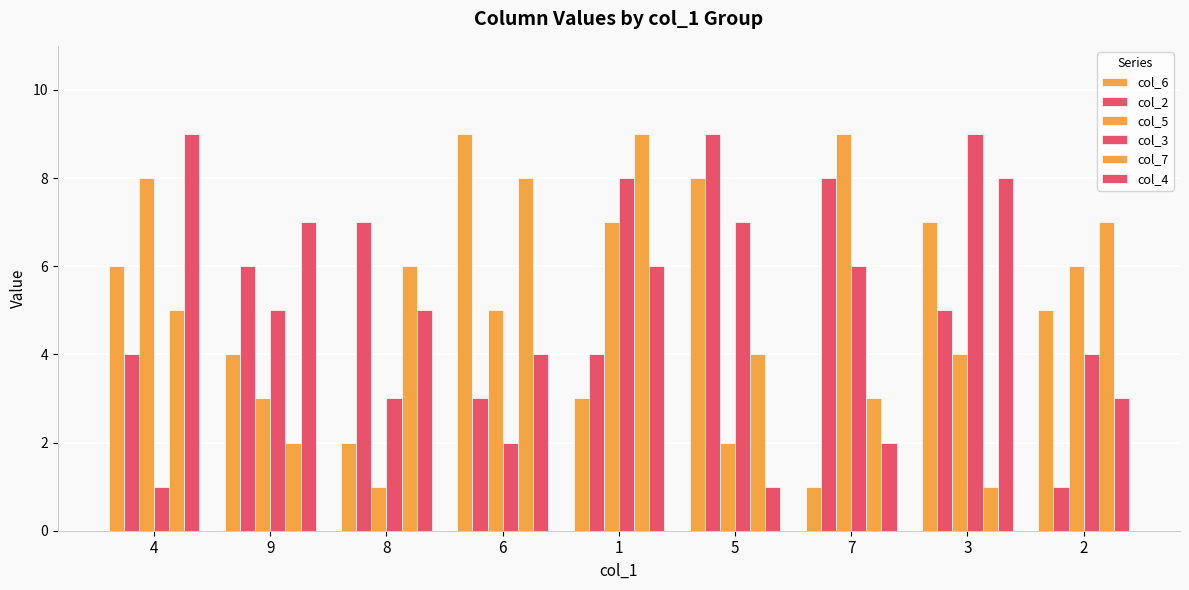

Which series has the widest spread of values?

col_6